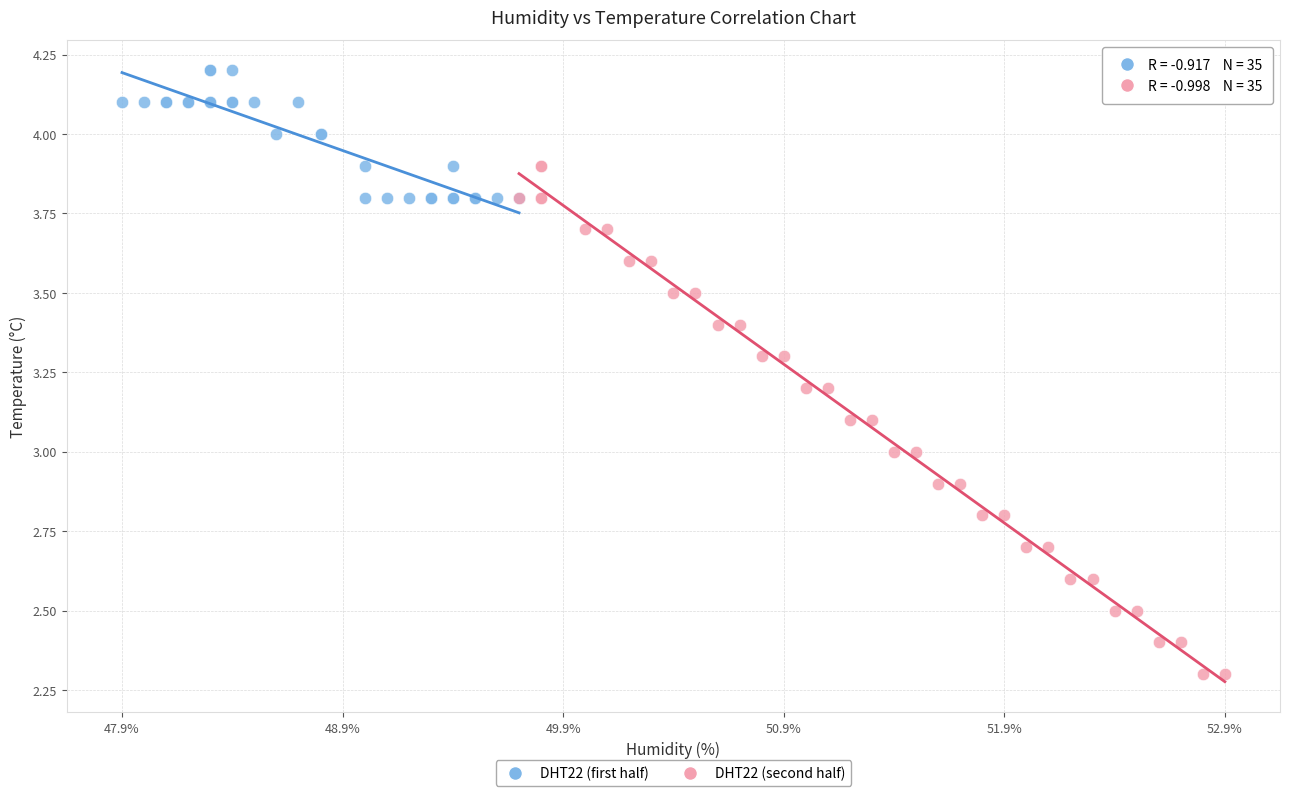

Which series contains the lowest Y value?

DHT22 (second half)